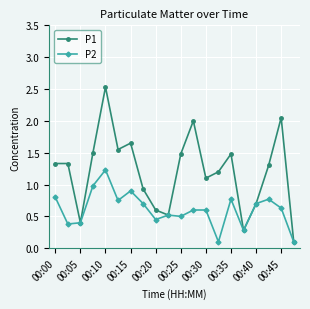

At how many categories does at least one series exceed 0?

20